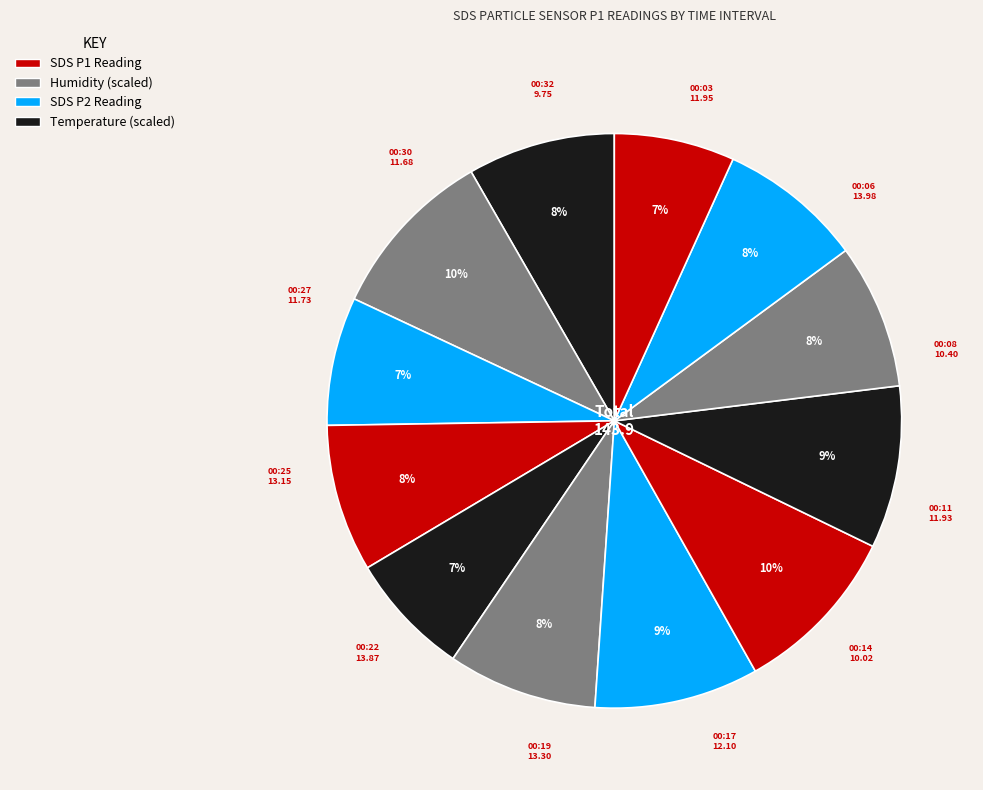

How many slices are in this pie chart?

12